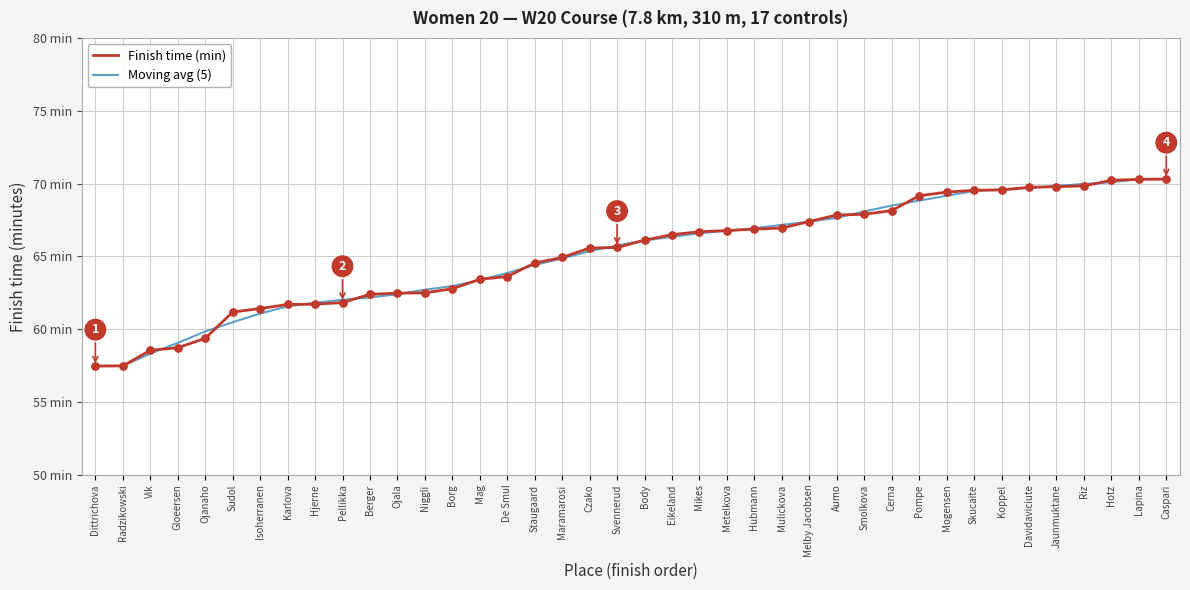

What are all the series names shown in the legend?

Finish time (min), Moving avg (5)